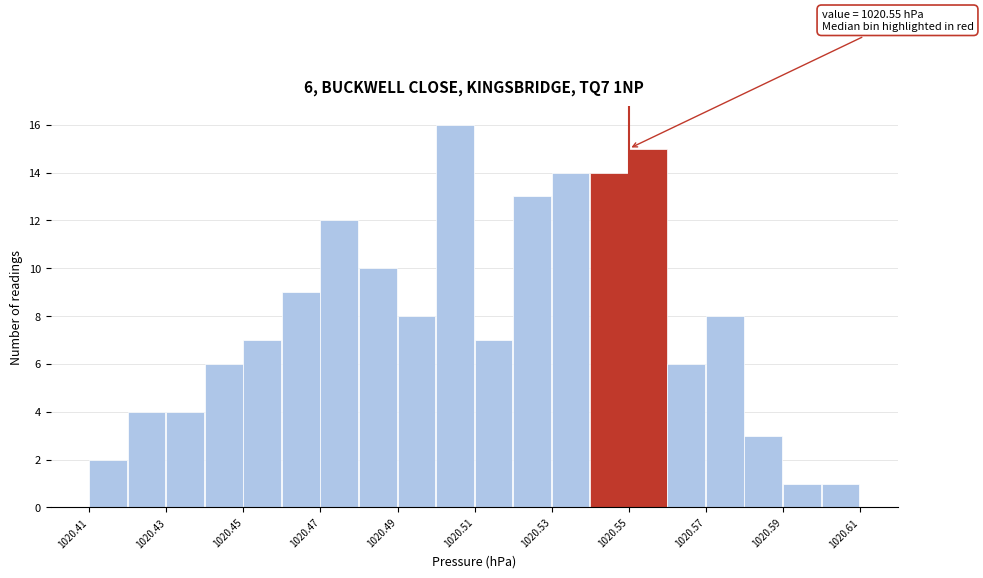

Which range on the x-axis has the tallest bar?

1020.50 to 1020.51